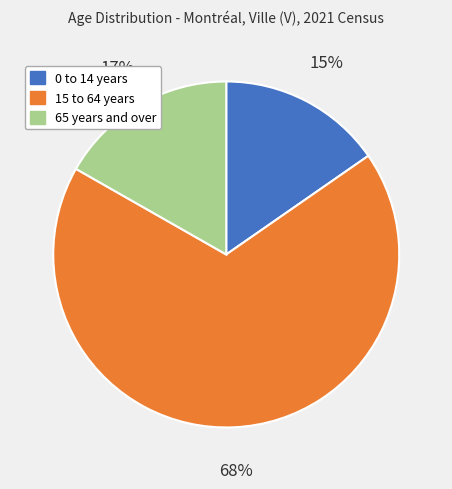

Approximately how many times larger is the value at 65 years and over compared to 15 to 64 years?

0.2